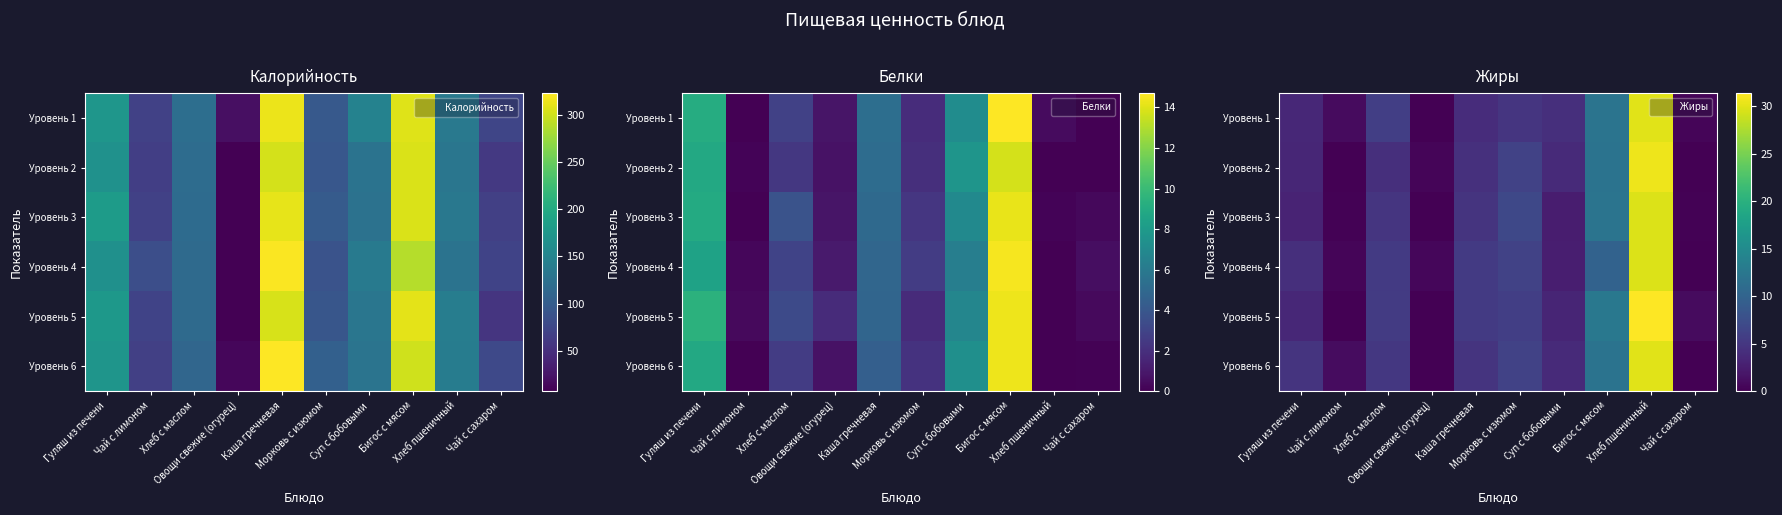

How many series are shown in this chart?

6